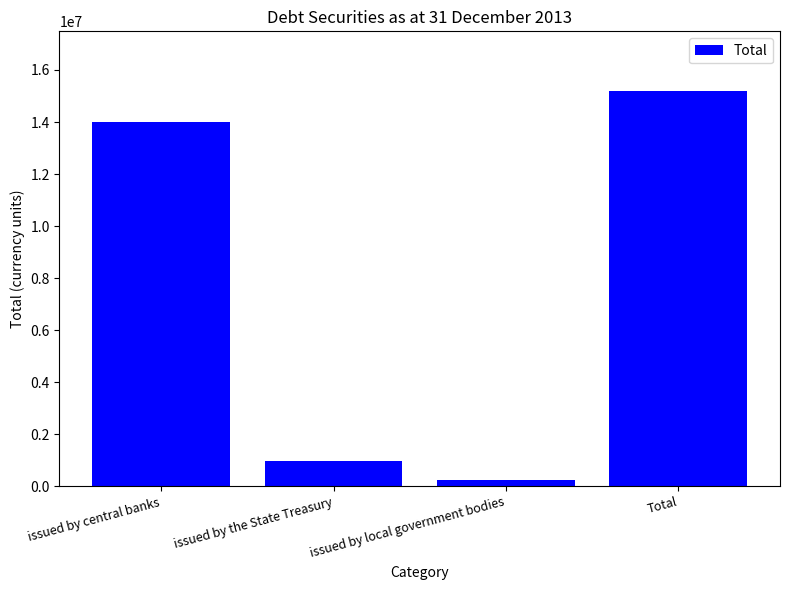

Between issued by the State Treasury and issued by central banks, which is larger?

issued by central banks